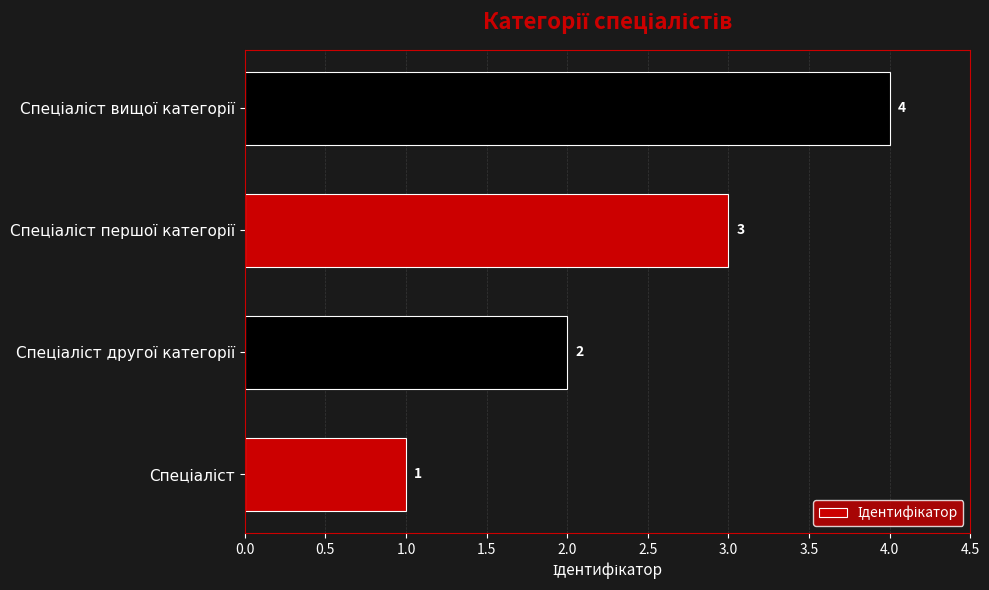

How many values are between 2 and 4?

3